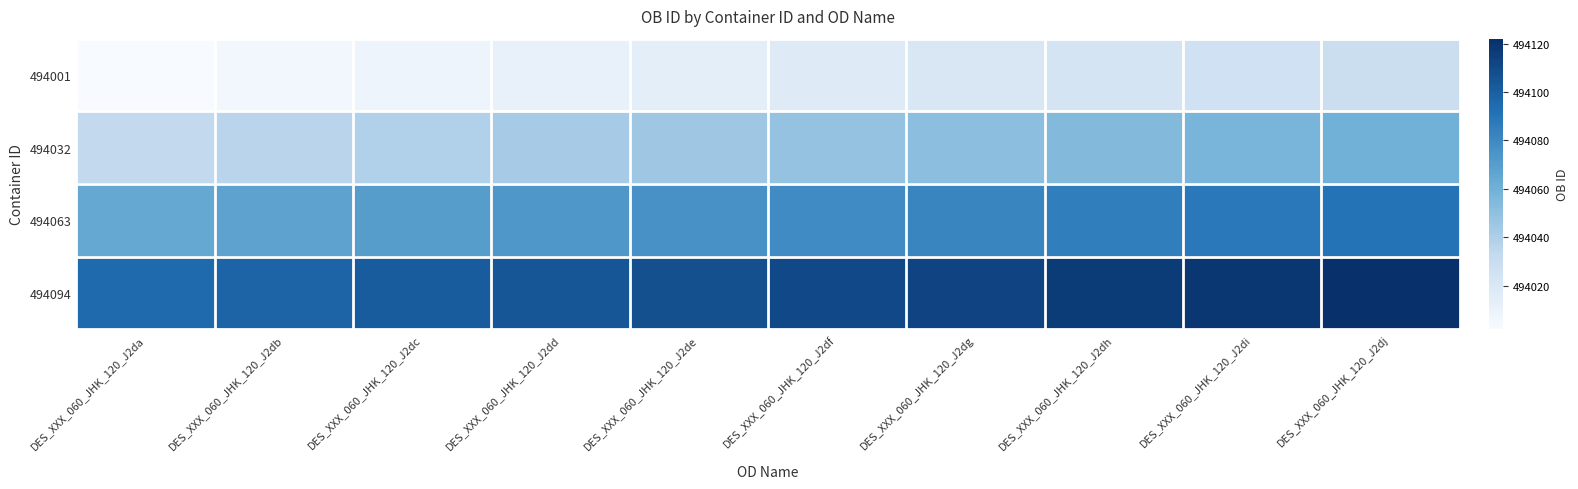

List the series in order of their overall mean, lowest first.

494001, 494032, 494063, 494094